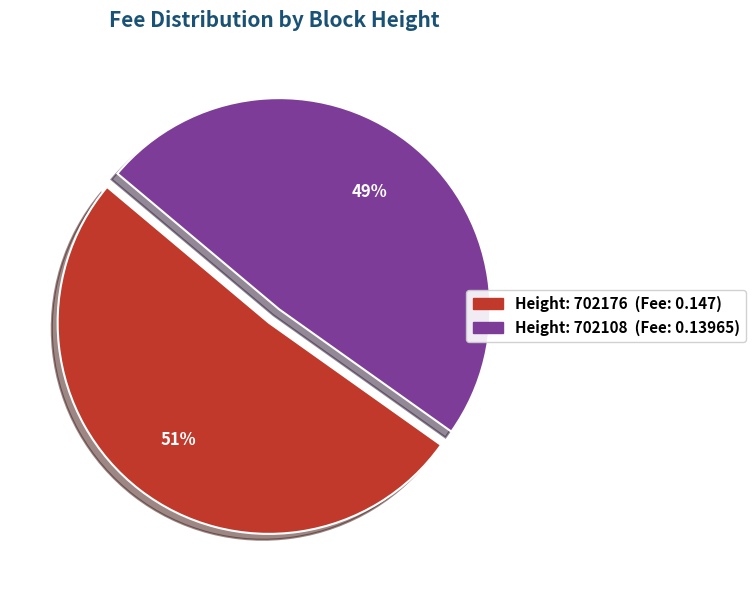

Does any single category account for the majority?

Yes